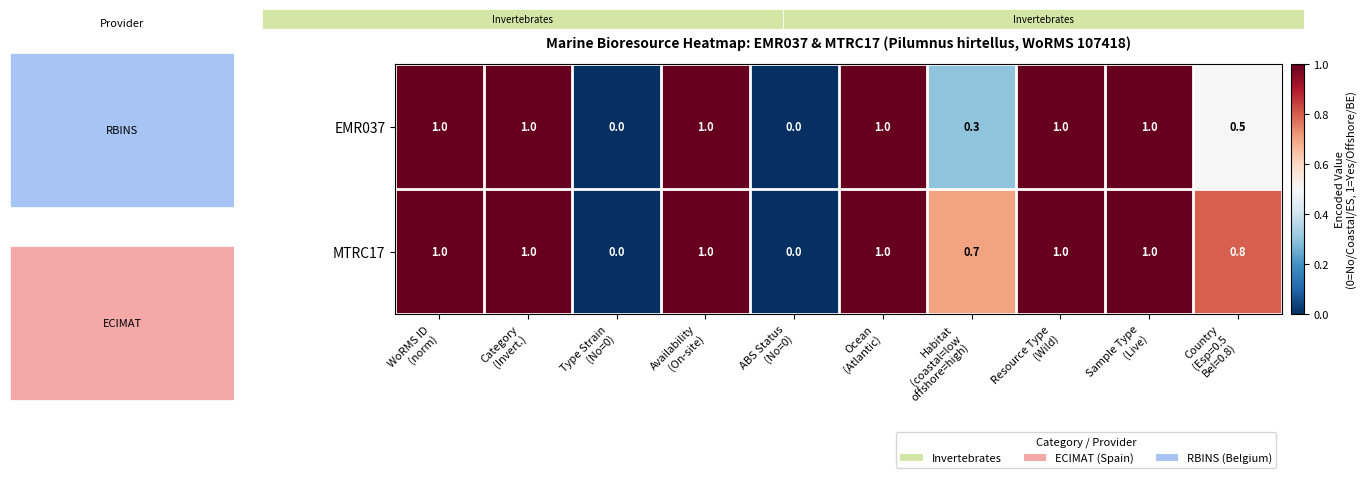

Count the EMR037 values in the range 0 to 1.

10